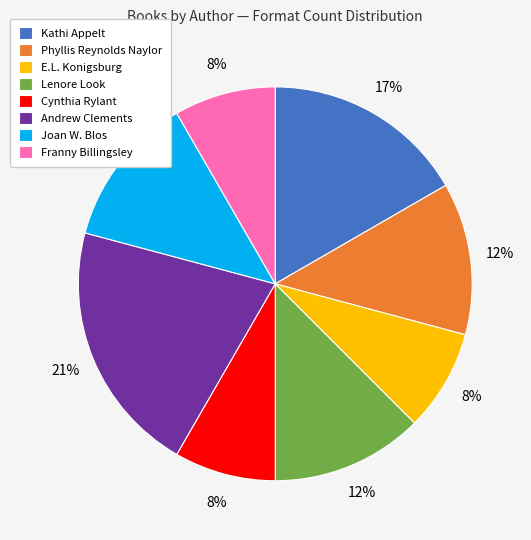

True or false: Cynthia Rylant accounts for 8% of the total.

True